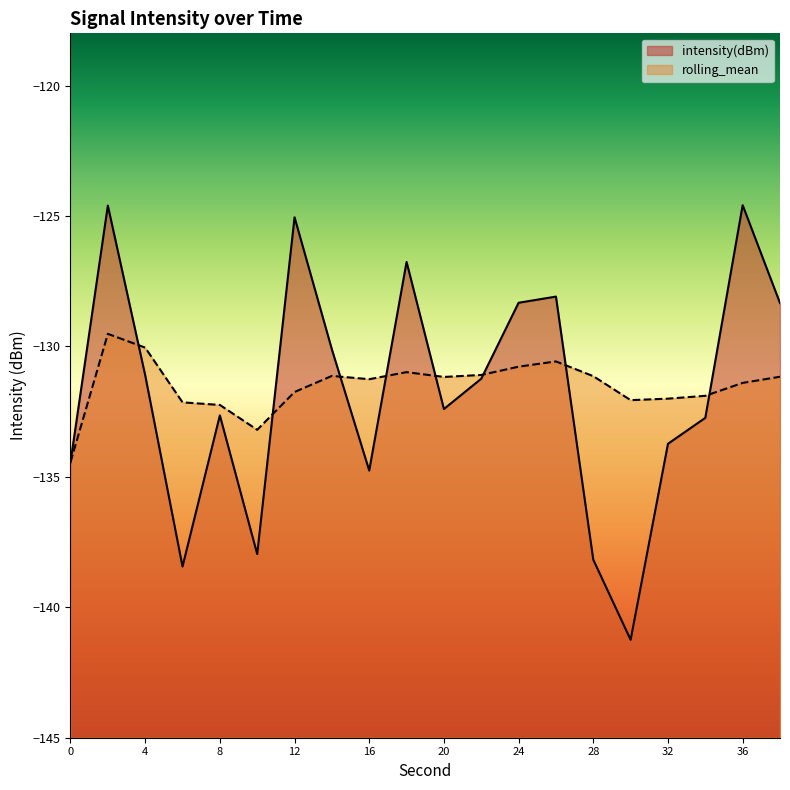

What is the sum of all intensity(dBm) values?

-2634.8